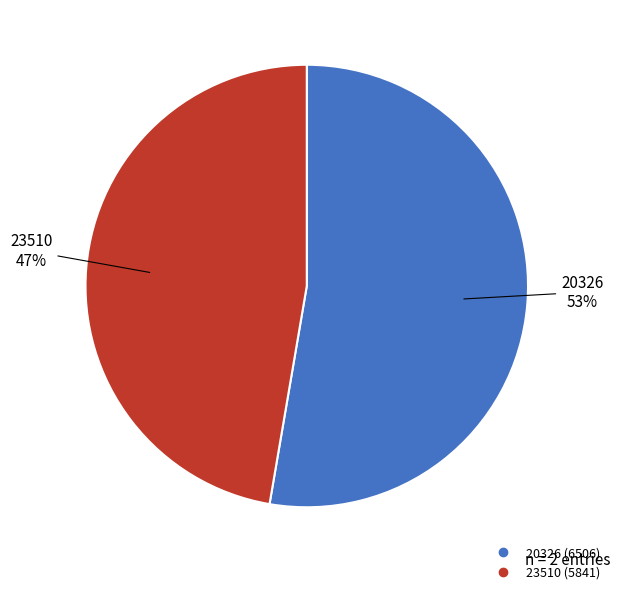

To the nearest percent, what is the average slice percentage?

50%